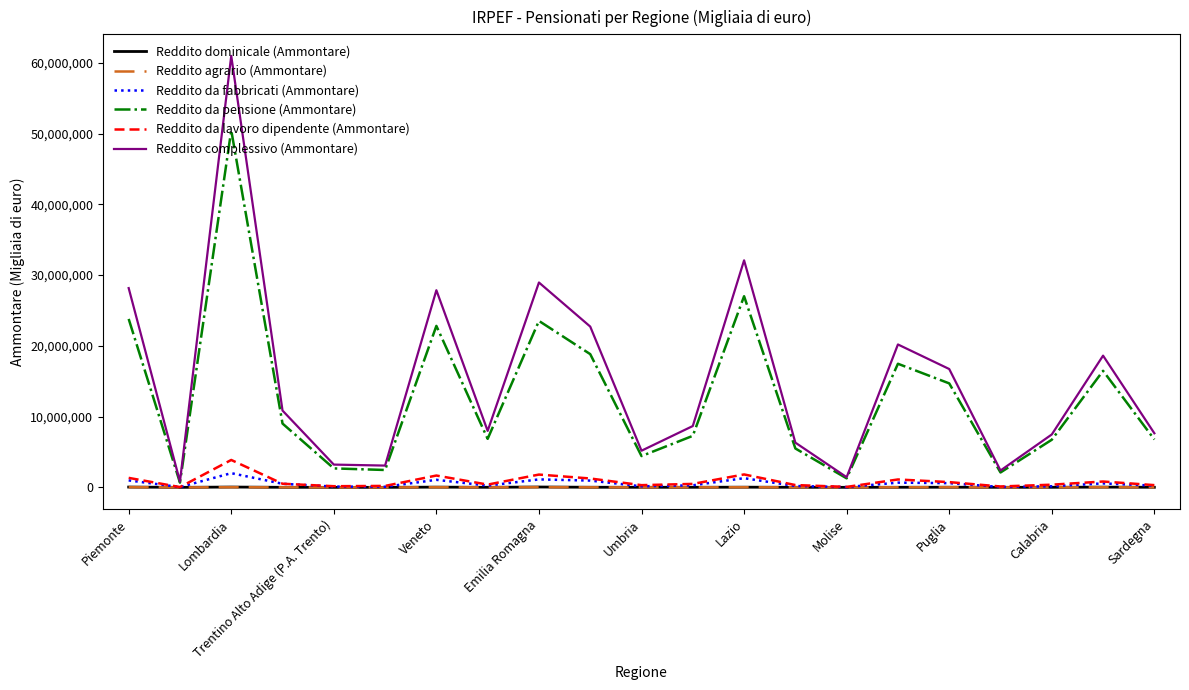

Which series has the widest spread of values?

Reddito complessivo (Ammontare)